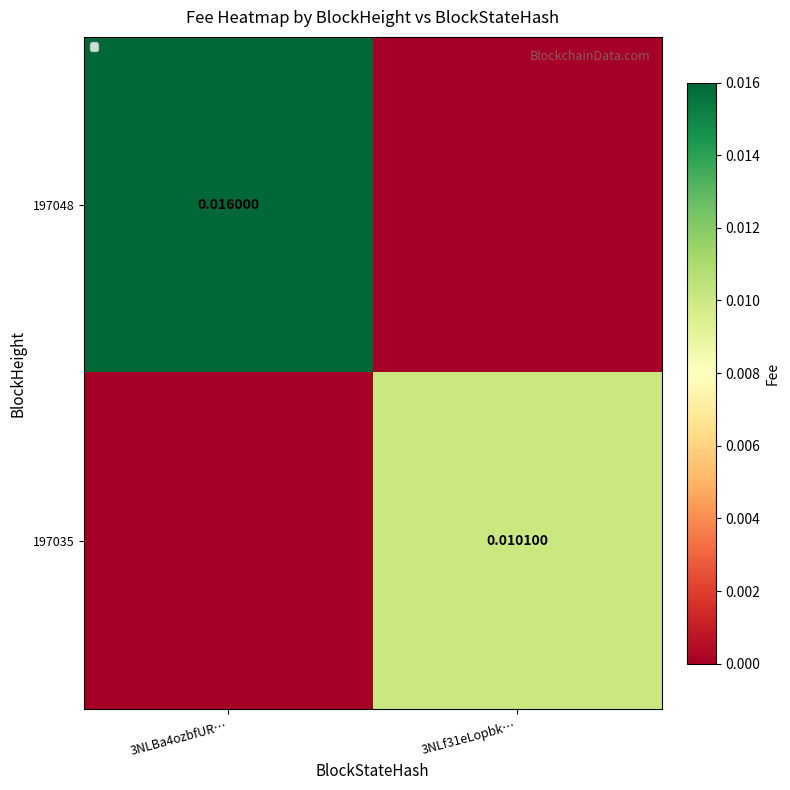

Which label corresponds to the largest value in the chart?

3NLBa4ozbfUR…